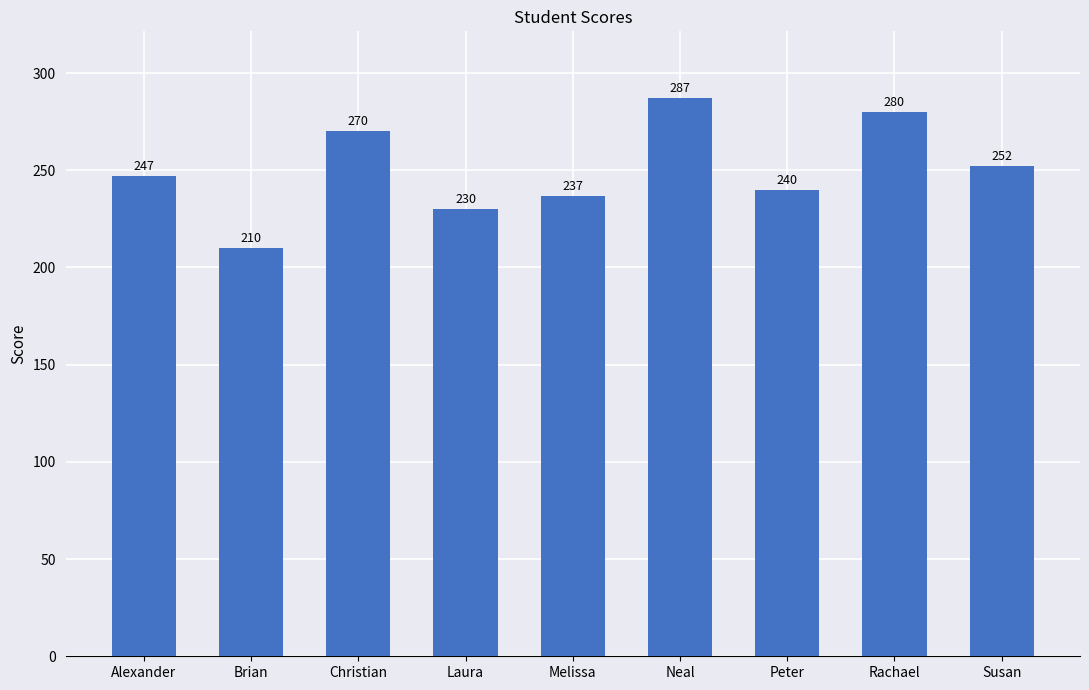

Reading left to right, transcribe all the data shown in this chart.

Alexander=247	Brian=210	Christian=270	Laura=230	Melissa=237	Neal=287	Peter=240	Rachael=280	Susan=252